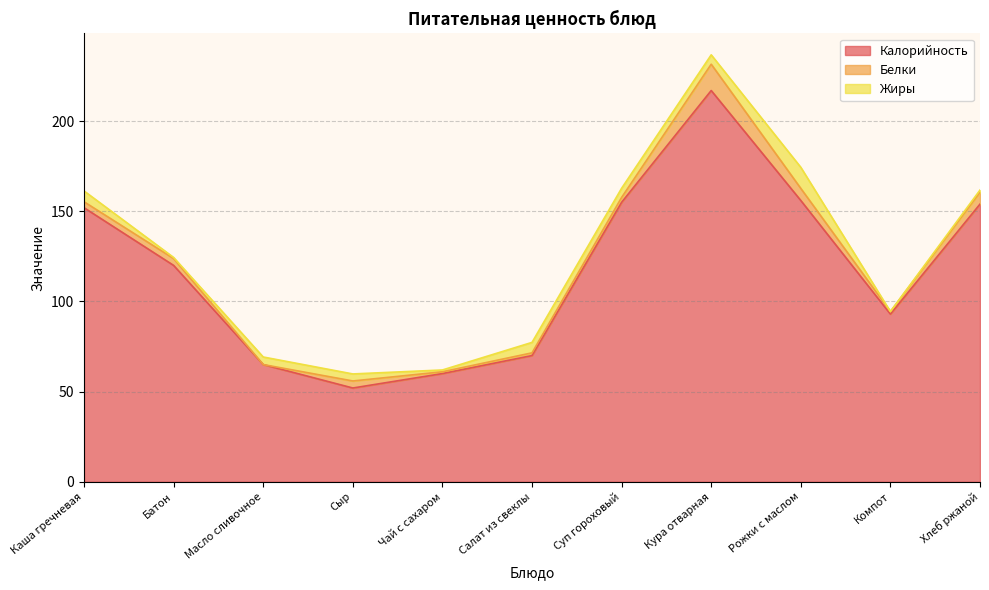

The Белки series shows 3.8 at Батон. True or false?

True